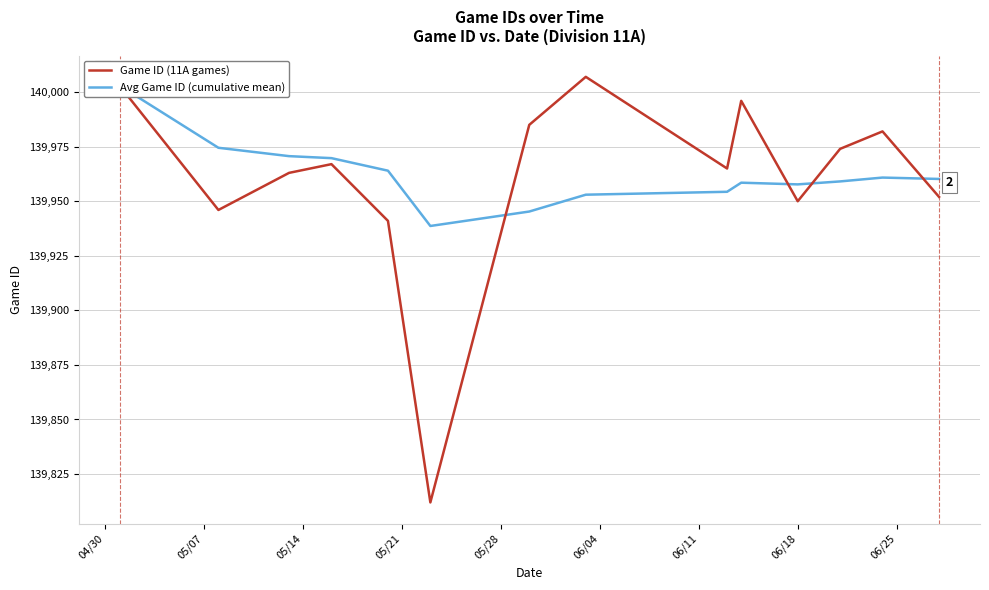

What is the minimum value for Game ID (11A games)?

139812